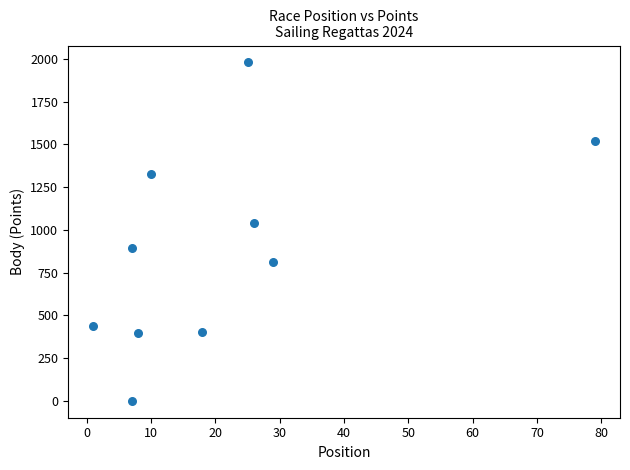

What Y value in the scatter plot is closest to 990?

1039